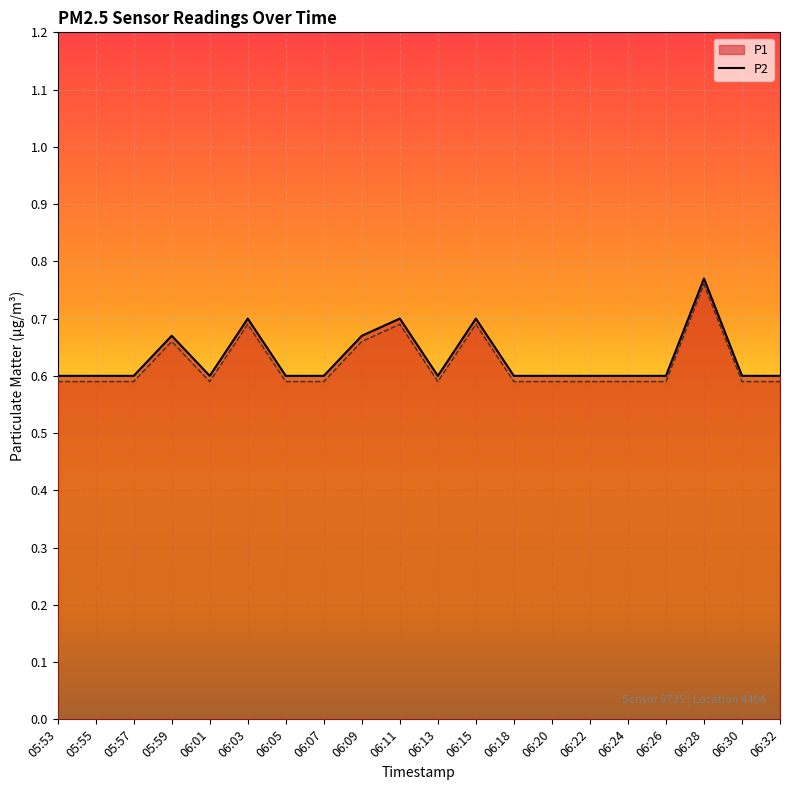

Which category has the lowest value in the P1 series?

05:53